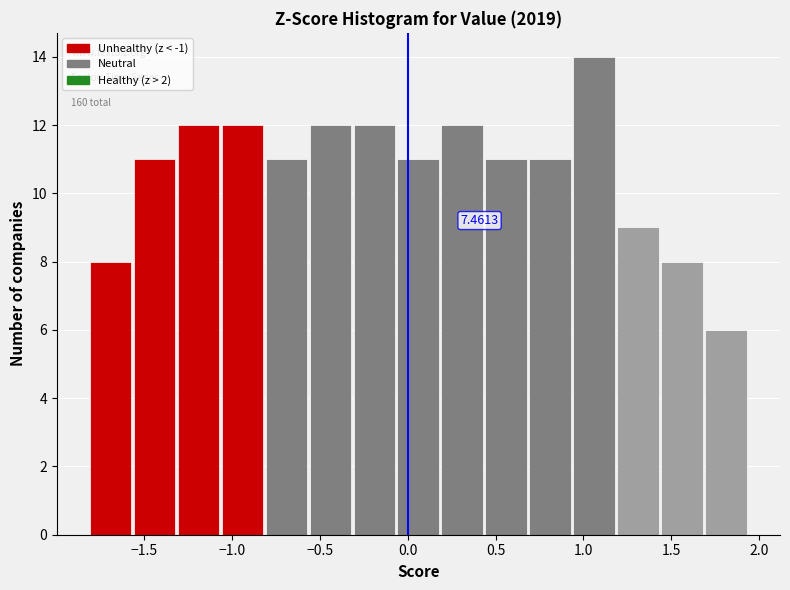

Over which range of the x-axis is the bar tallest?

0.95 to 1.20